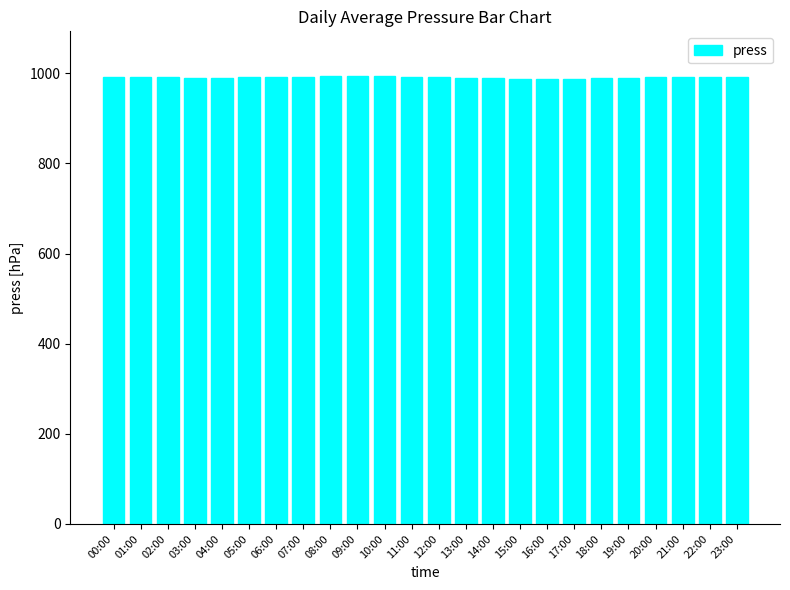

The chart shows a value of 990.4 at 04:00. True or false?

True